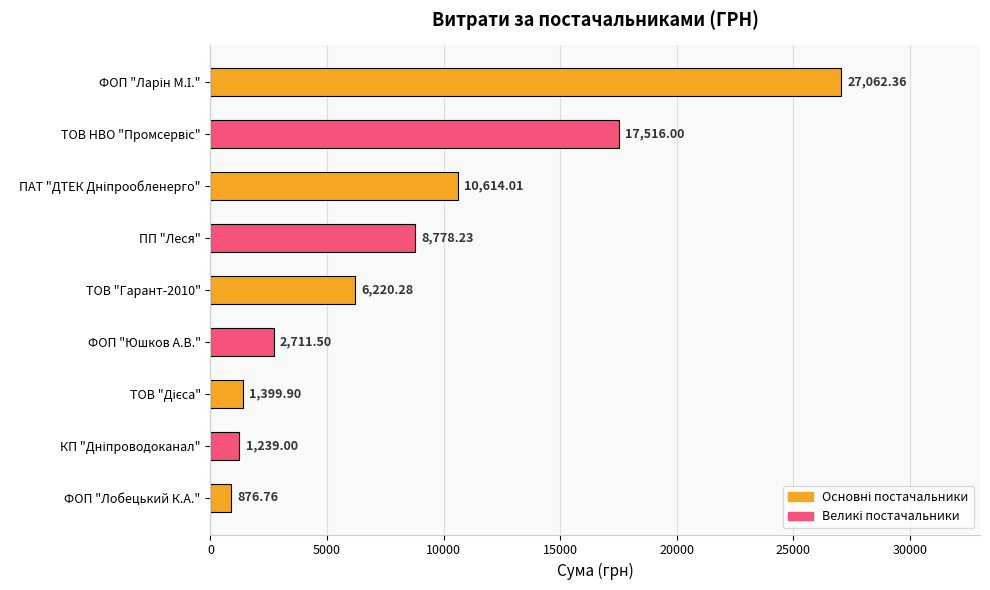

What is the ratio of the value at ФОП "Лобецький К.А." to the value at ФОП "Юшков А.В."?

0.3